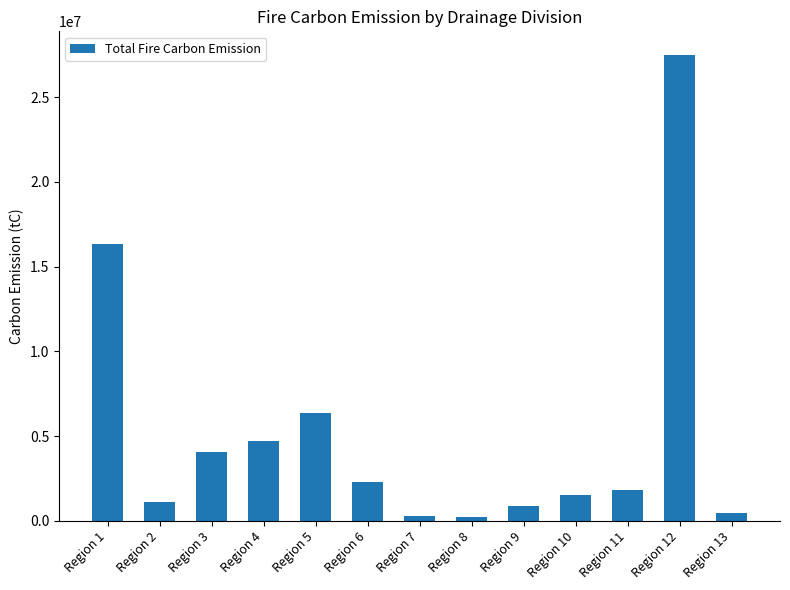

Is it true that the value at Region 2 is 1083959.8?

True